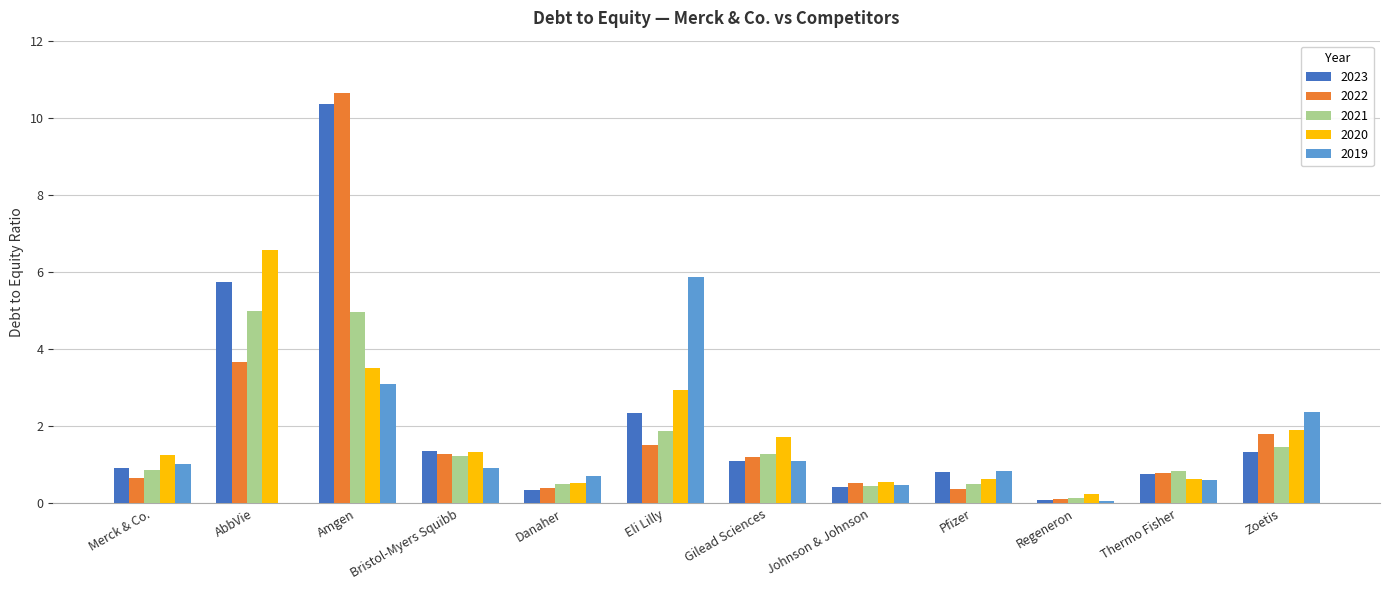

The value of 2019 at Amgen is 1.4. True or false?

False